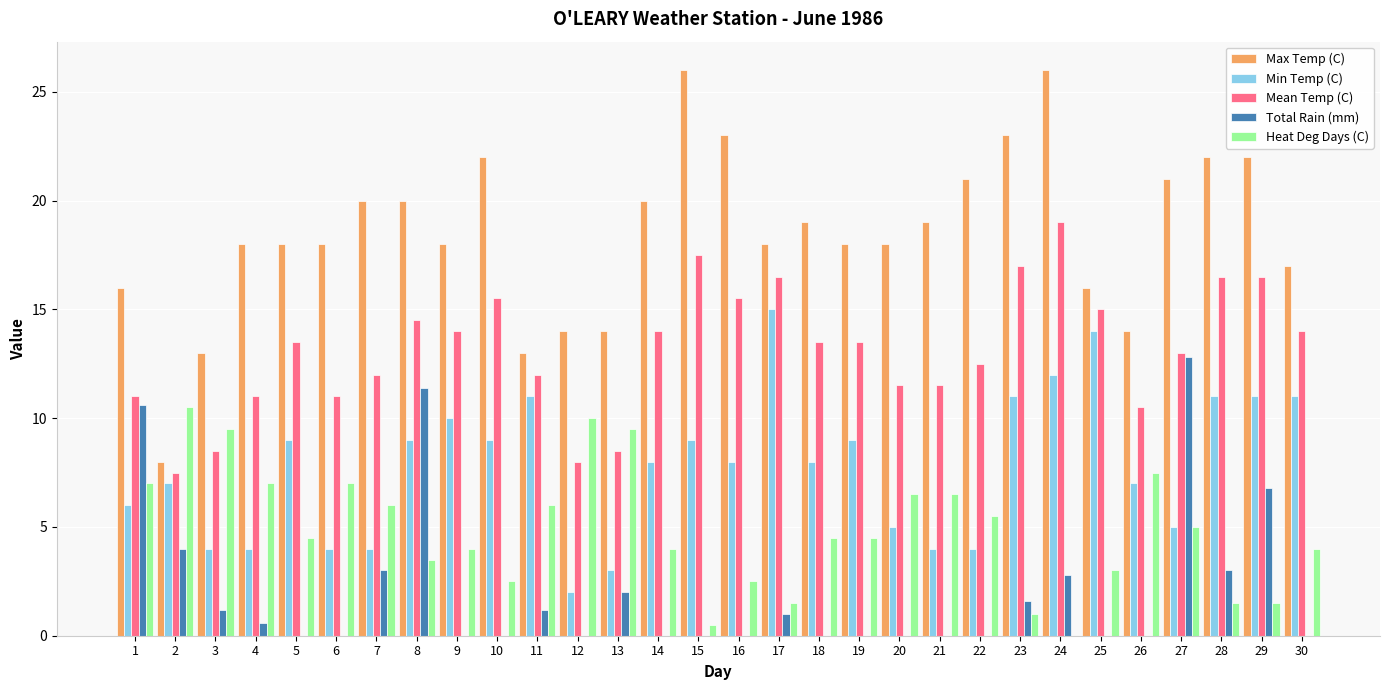

The Heat Deg Days (C) series shows 4.0 at 30. True or false?

True